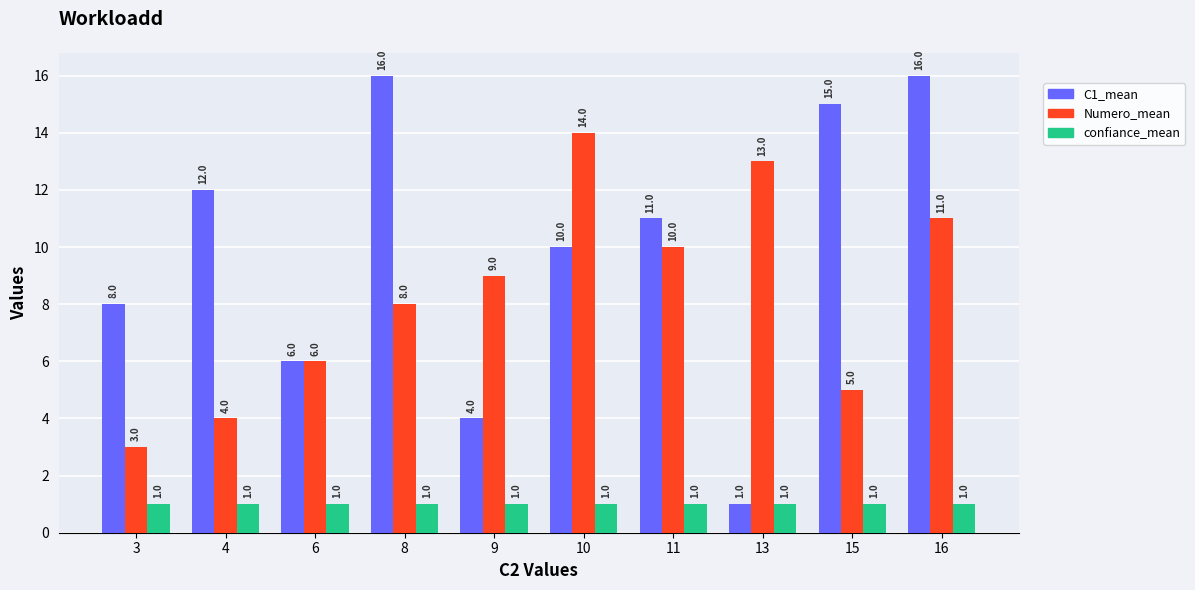

List the series in order of their overall mean, lowest first.

confiance_mean, Numero_mean, C1_mean